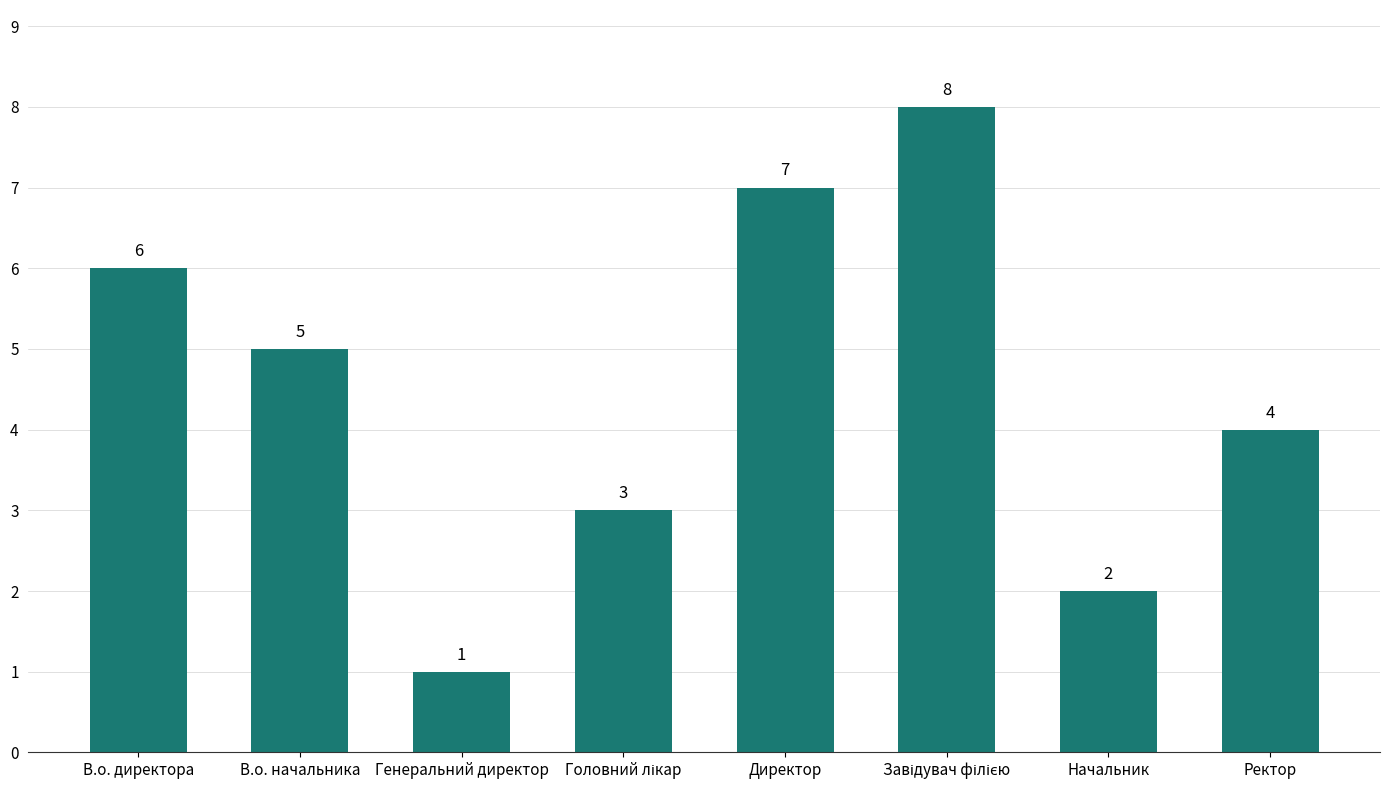

Is it true that the value at Ректор is 7?

False